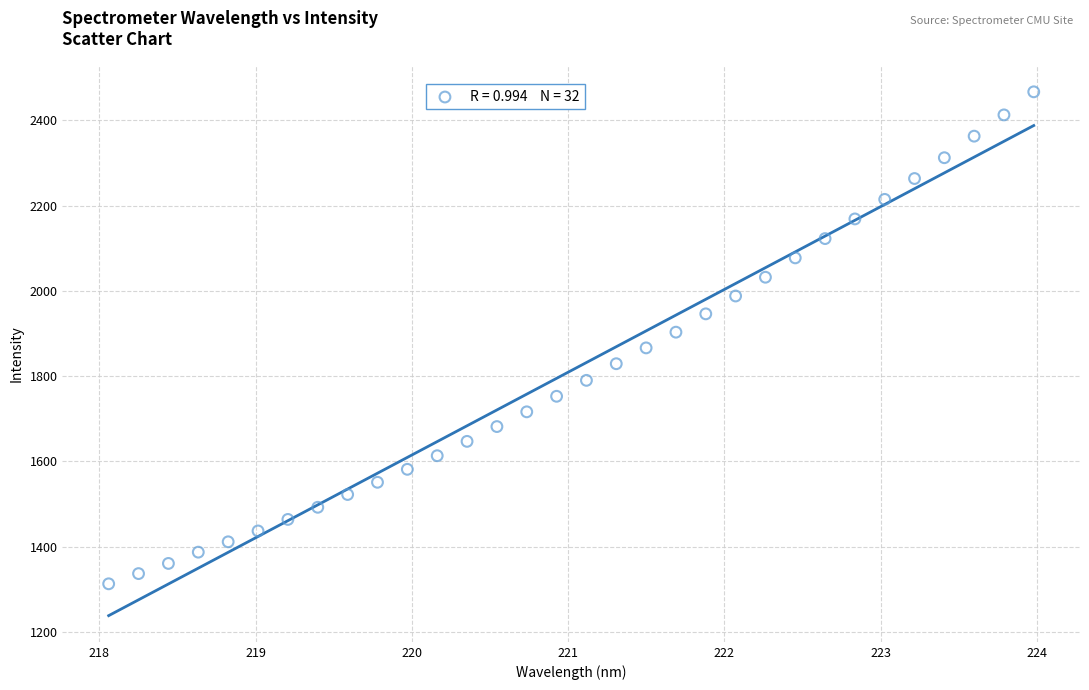

What is the range of X values (max minus min)?

5.9